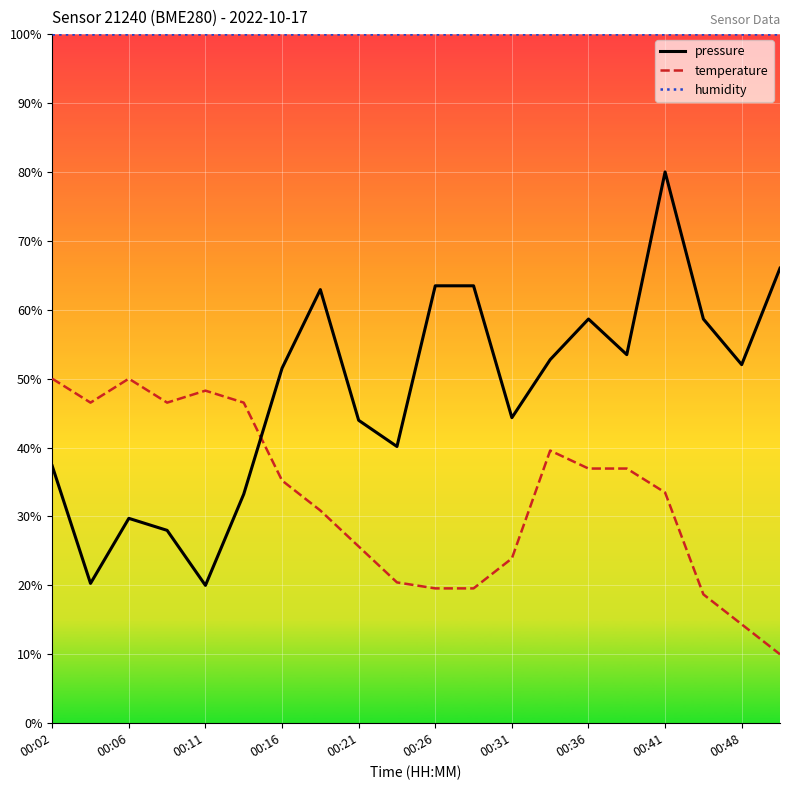

What is the smallest value displayed?

10.0